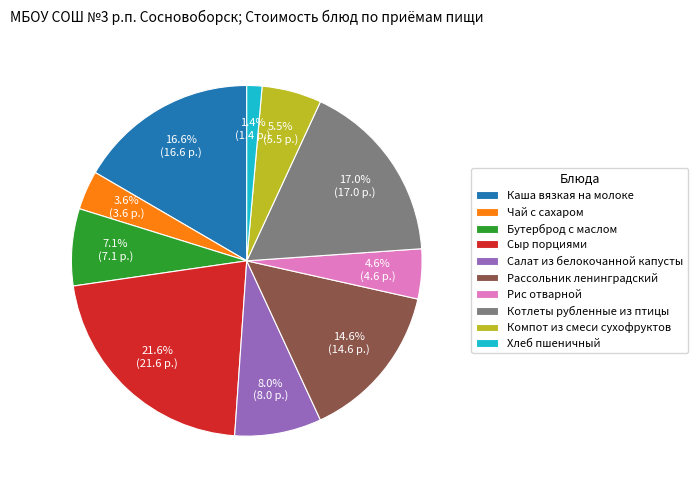

How many segments does this pie chart have?

10